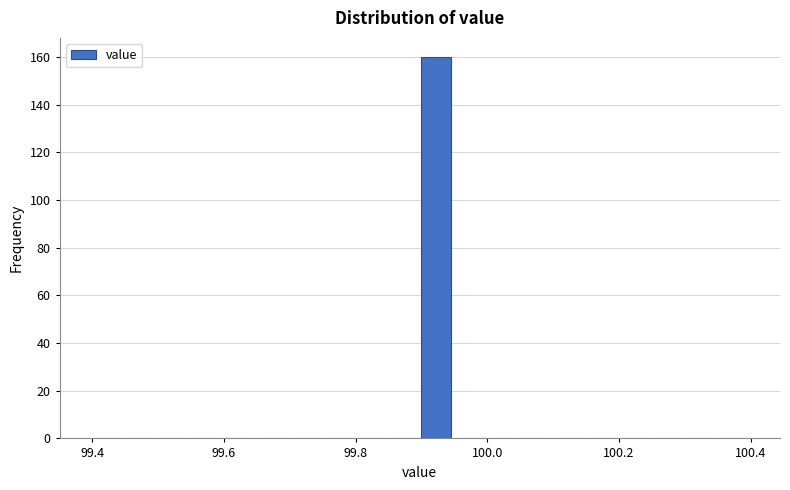

Read against the x-axis, roughly where is the centre of the tallest bar?

99.92